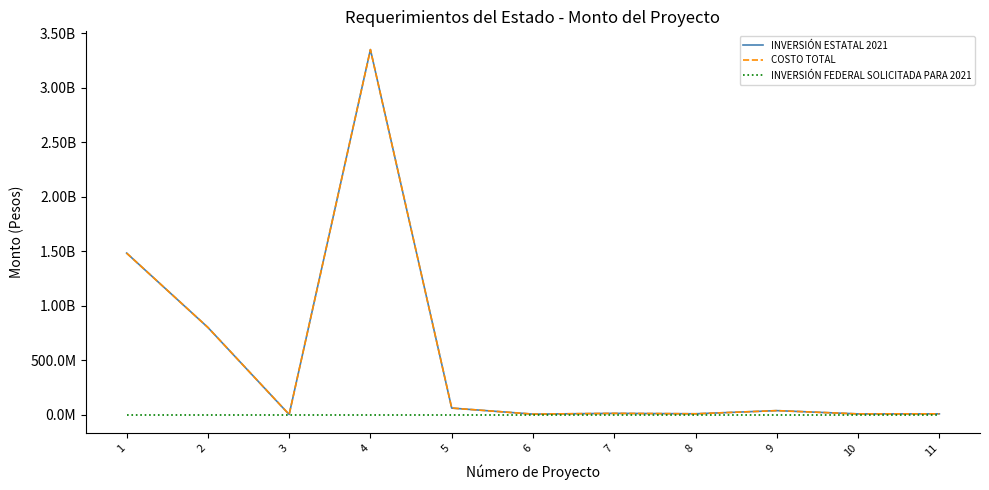

Which series changed the most between 3 and 9?

INVERSIÓN ESTATAL 2021